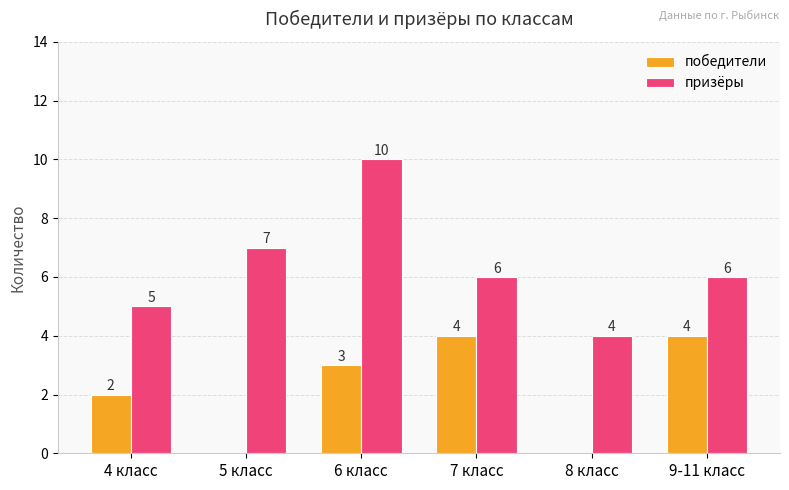

Reading left to right, extract all data points from this chart.

победители: 4 класс=2	5 класс=0	6 класс=3	7 класс=4	8 класс=0	9-11 класс=4
призёры: 4 класс=5	5 класс=7	6 класс=10	7 класс=6	8 класс=4	9-11 класс=6